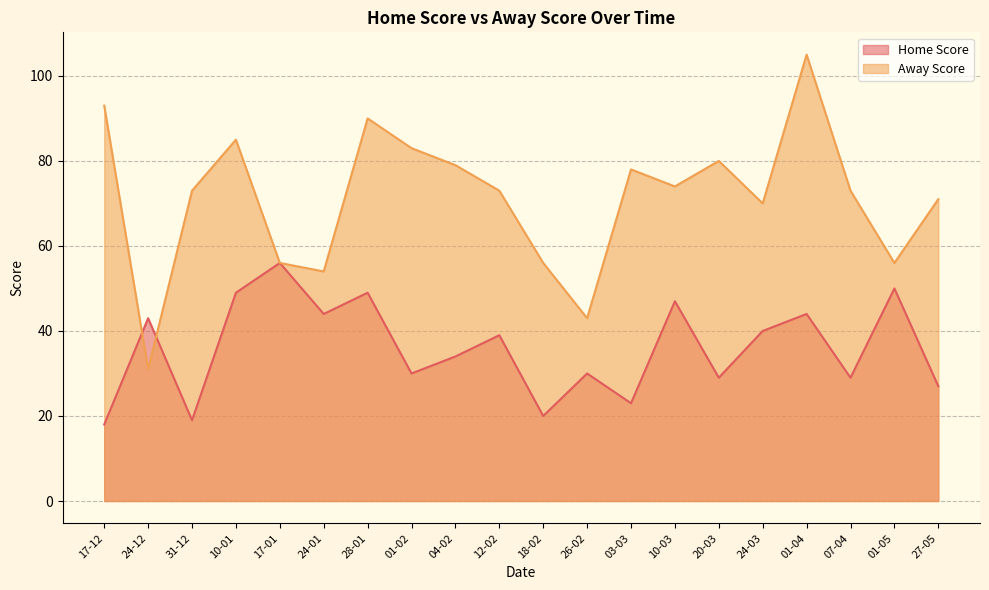

At which category does Away Score reach its first local valley?

24-12